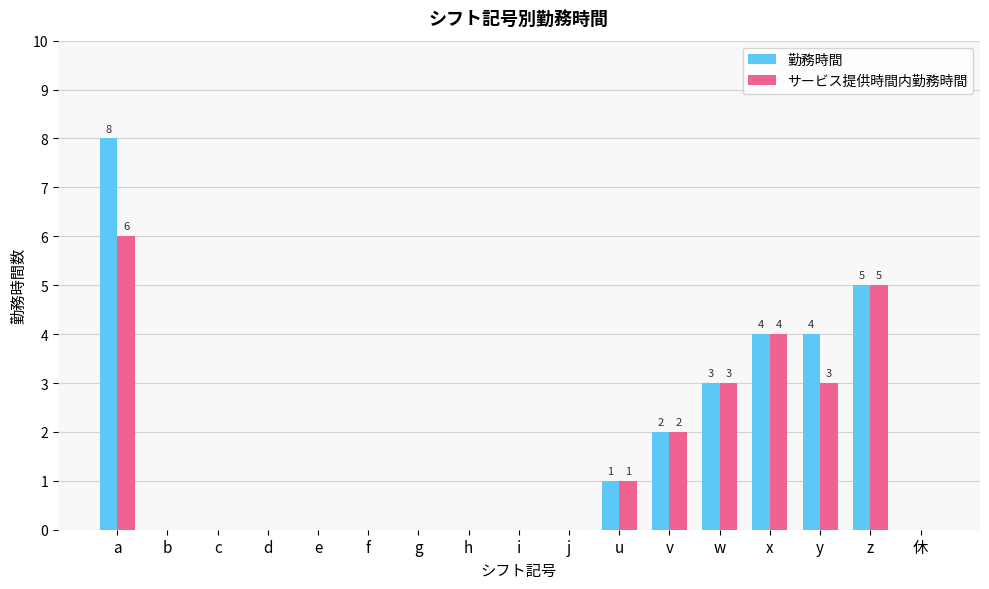

Reading left to right, transcribe all the data shown in this chart.

勤務時間: 8	0	0	0	0	0	0	0	0	0	1	2	3	4	4	5	0
サービス提供時間内勤務時間: 6	0	0	0	0	0	0	0	0	0	1	2	3	4	3	5	0